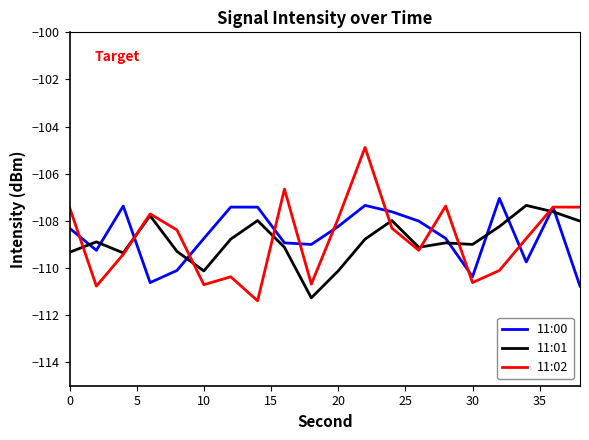

How many lines are shown in the chart?

3